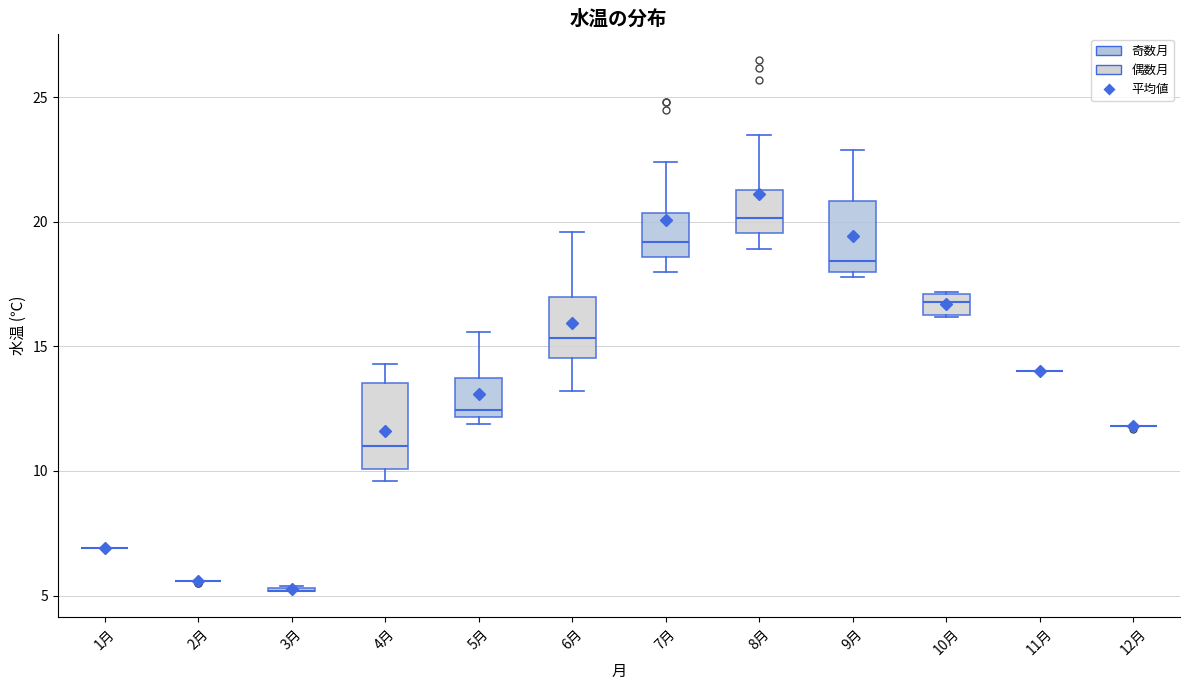

Comparing the boxes themselves (not the whiskers), which one is the tallest?

4月